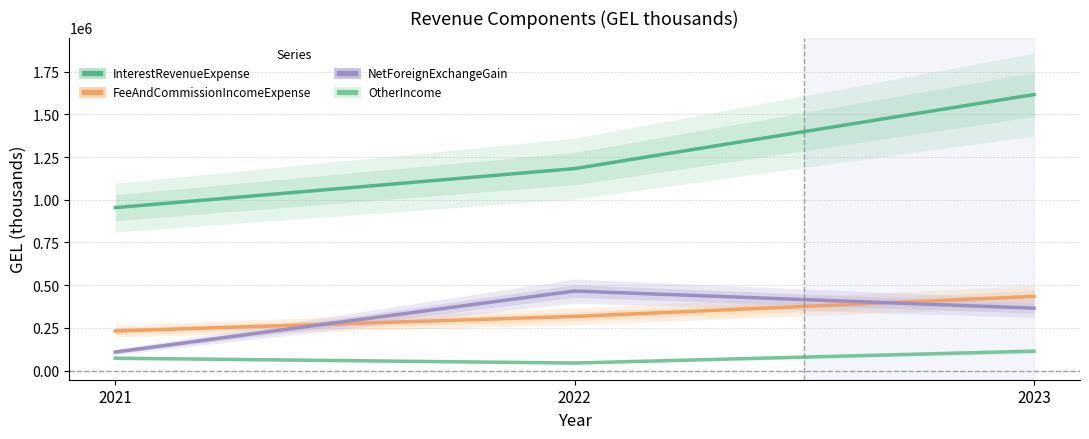

What is the value of the FeeAndCommissionIncomeExpense point at the 2nd from the left?

317491